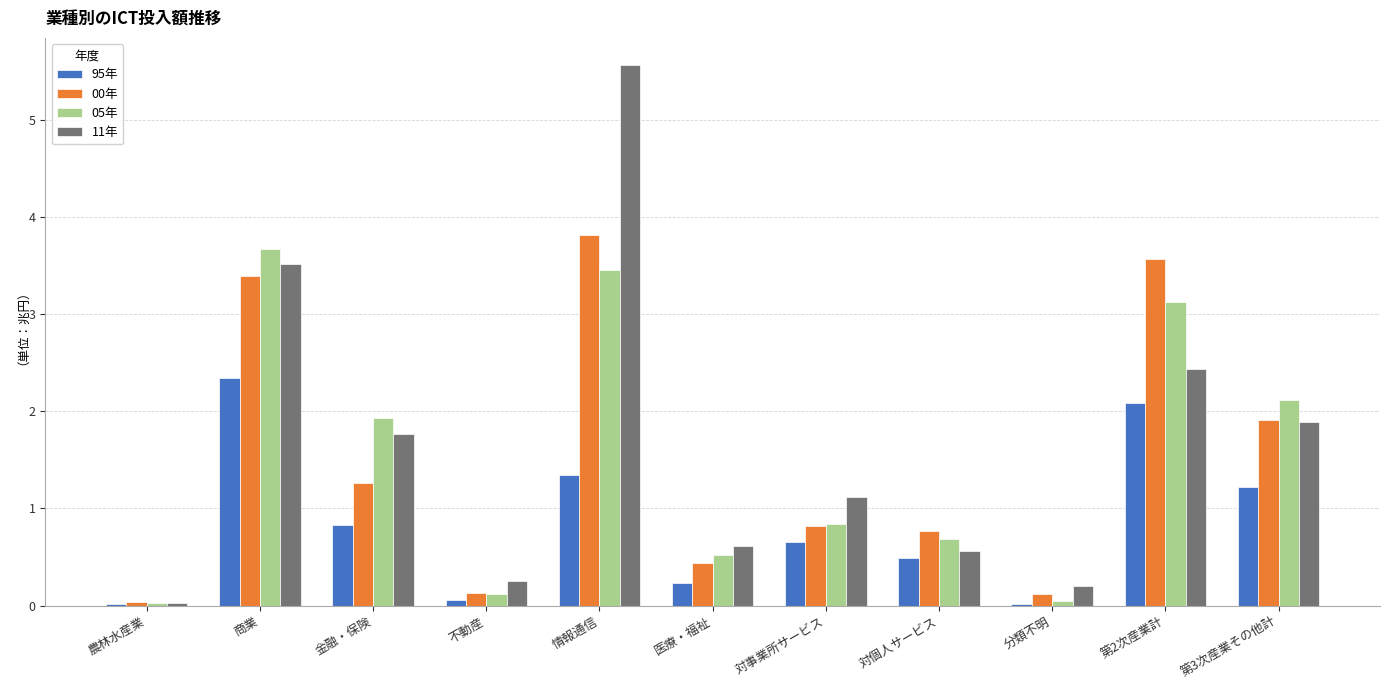

What is the sum of all 11年 values?

17.9